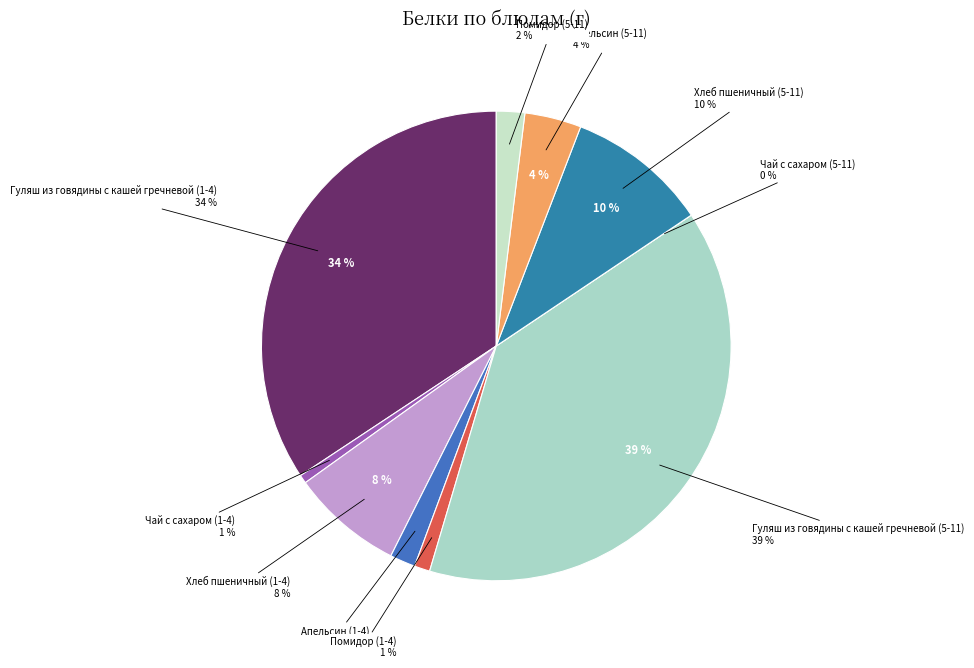

Is it true that Апельсин (1-4) is 2% of the pie?

True